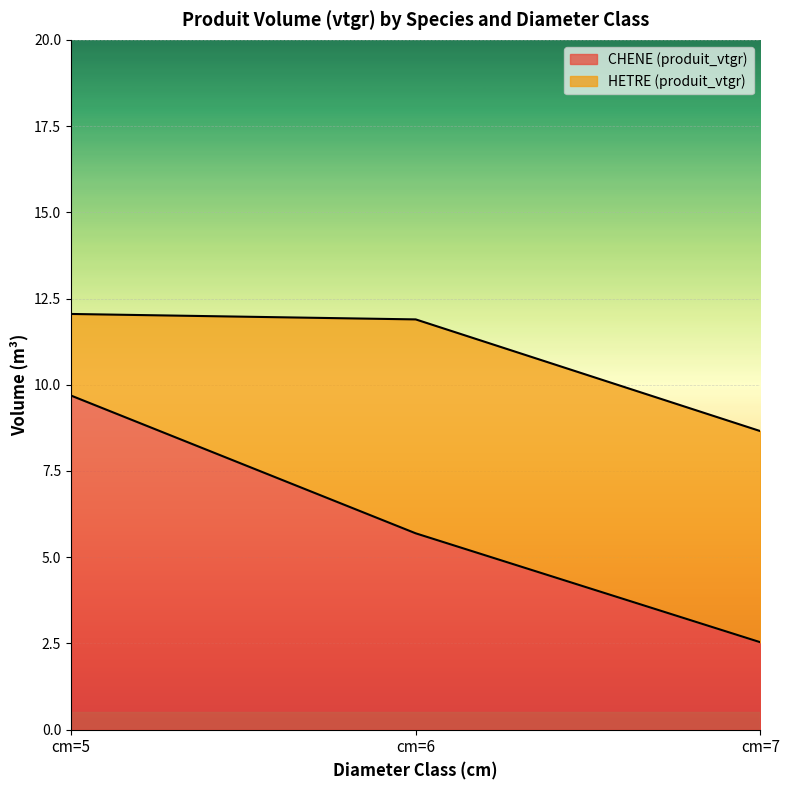

What is the difference between the maximum and minimum values?

7.2